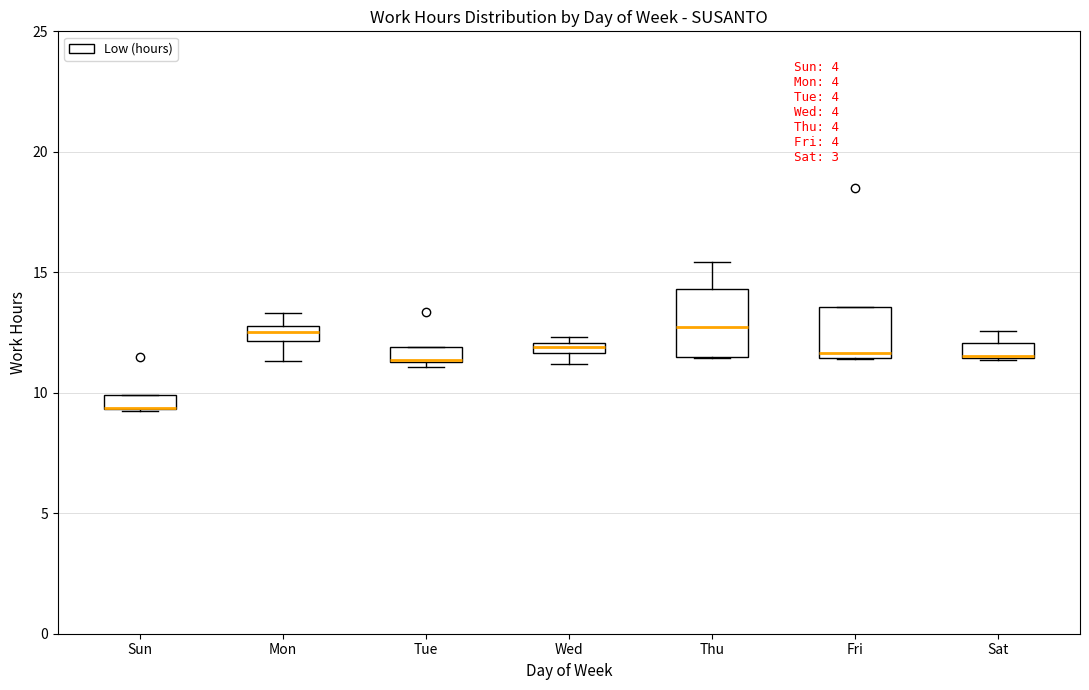

Which box is the tallest, from its lower edge to its upper edge?

Thu